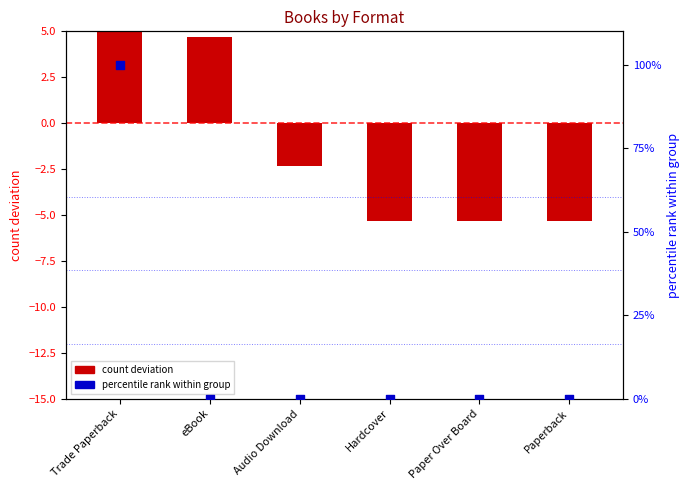

Which series has the largest Y range (max minus min)?

percentile rank